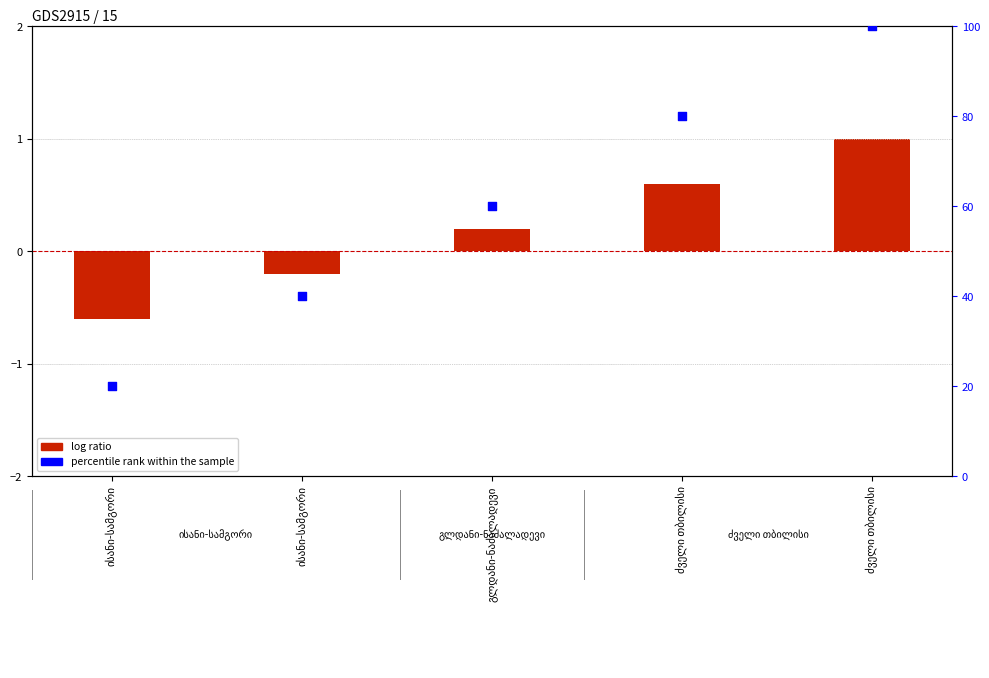

Which series reaches the maximum Y coordinate?

percentile rank within the sample